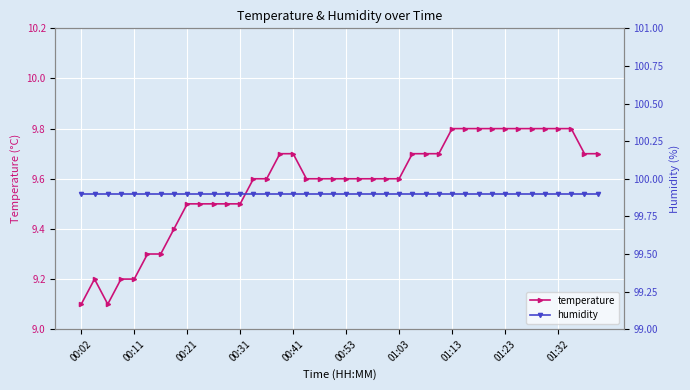

The value of temperature at 00:53 is 12.9. True or false?

False